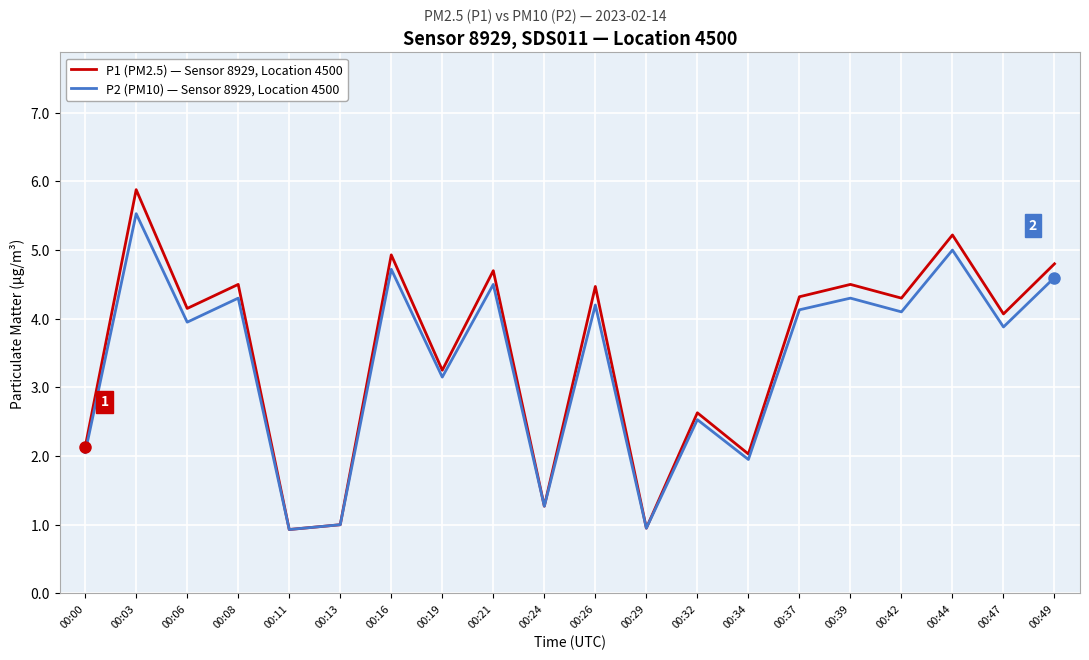

What is the difference between the highest and lowest values at 00:19?

0.1